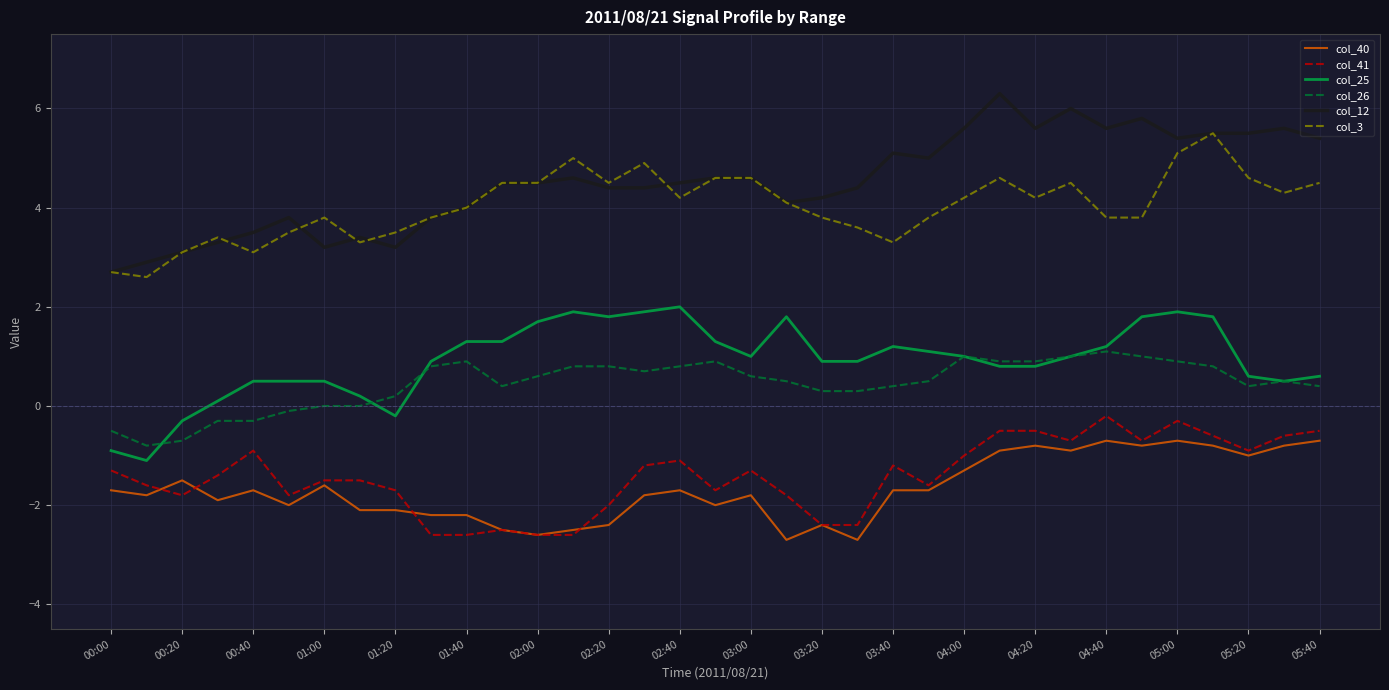

Which series has the largest total across all categories?

col_12